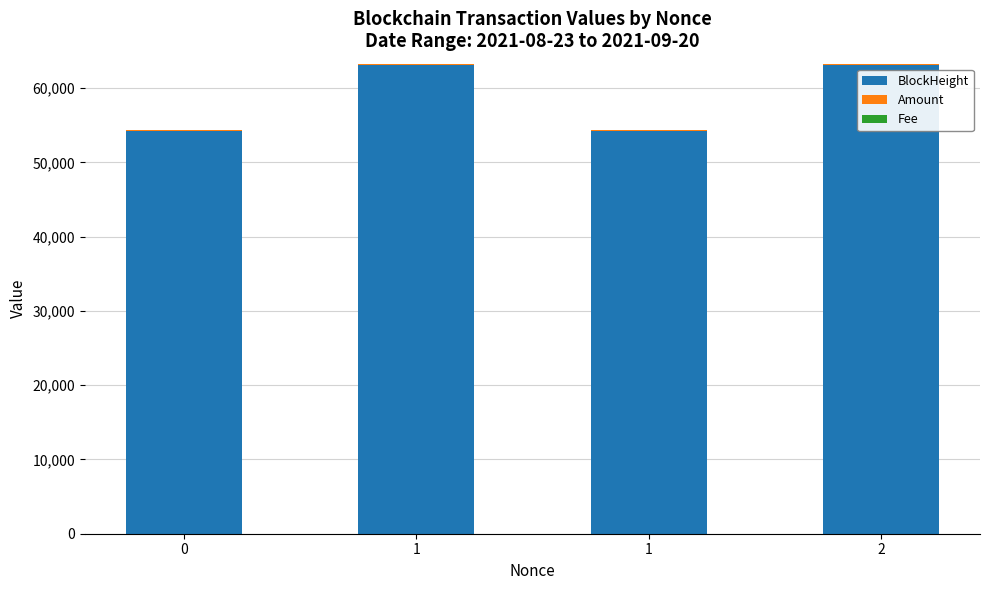

Are the bars grouped side by side (vs. stacked)?

No